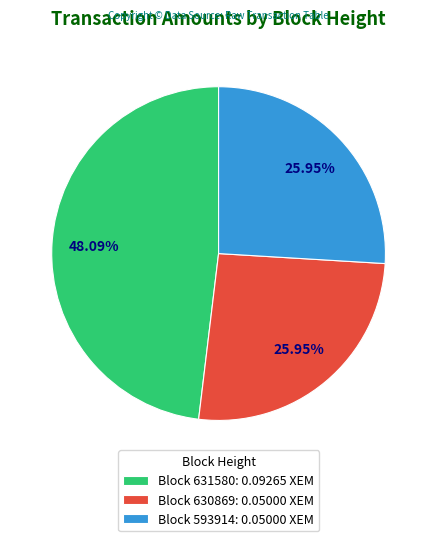

Do Block 631580: 0.09265 XEM and Block 593914: 0.05000 XEM together represent more than half of the pie?

Yes